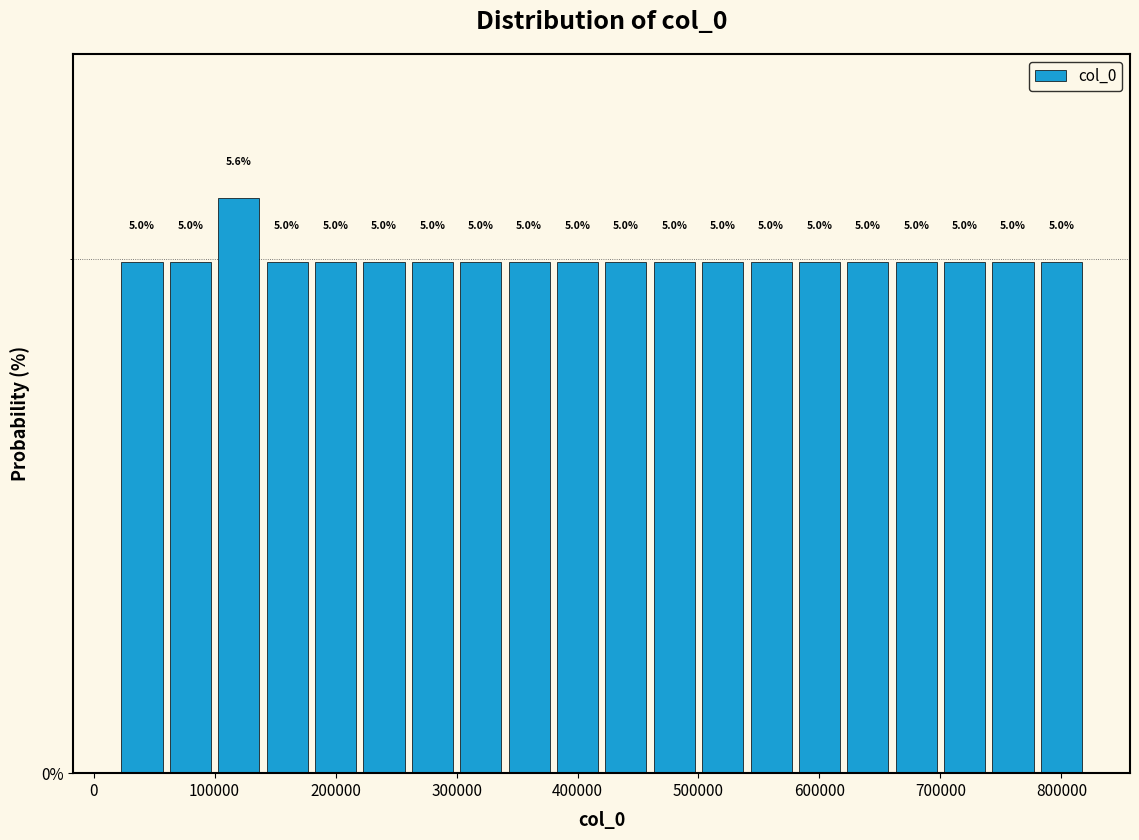

Read against the x-axis, roughly where is the centre of the tallest bar?

120000